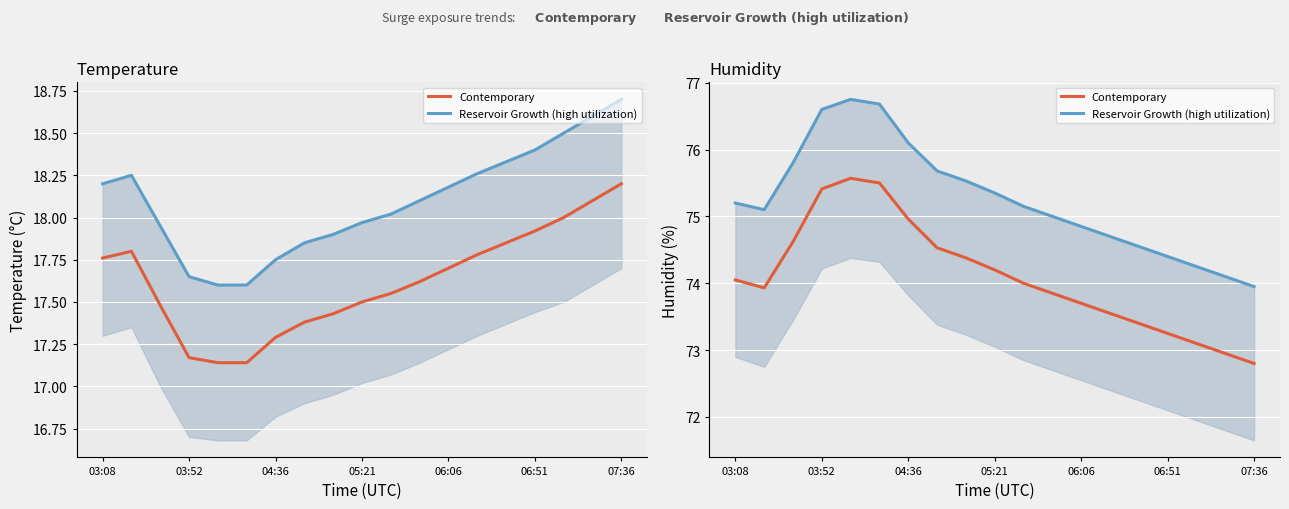

What is the minimum value shown in the chart?

72.8